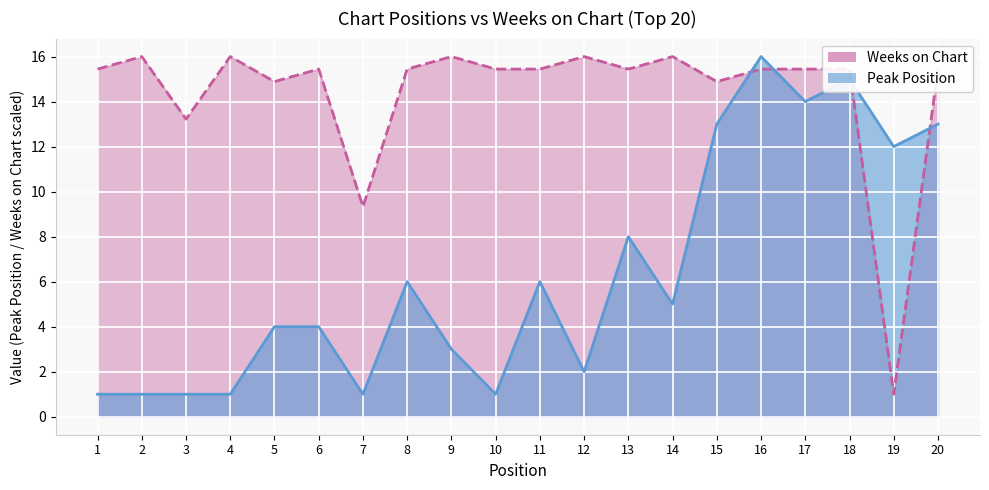

Which series has the widest spread of values?

Peak Position